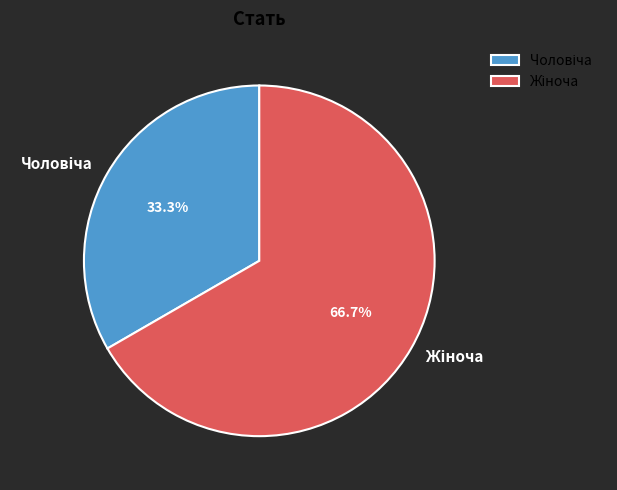

How many slices are in this pie chart?

2